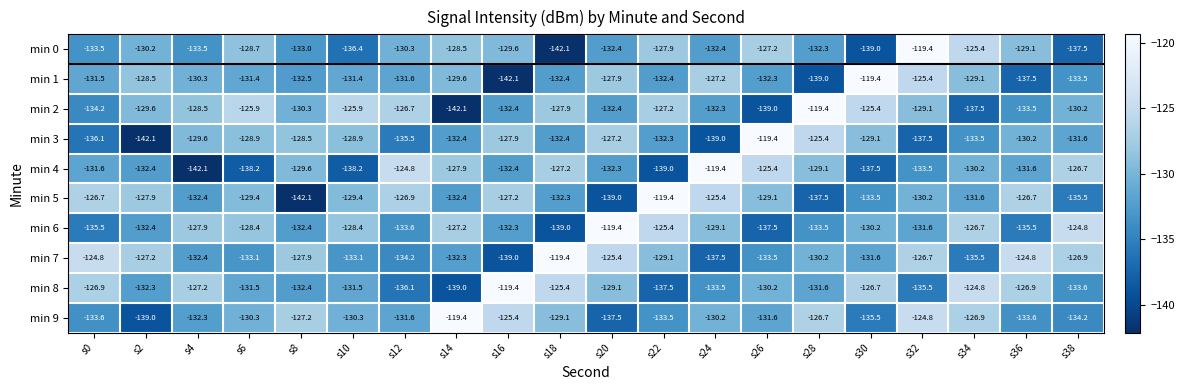

What is the total value across all series at s20?

-1302.6